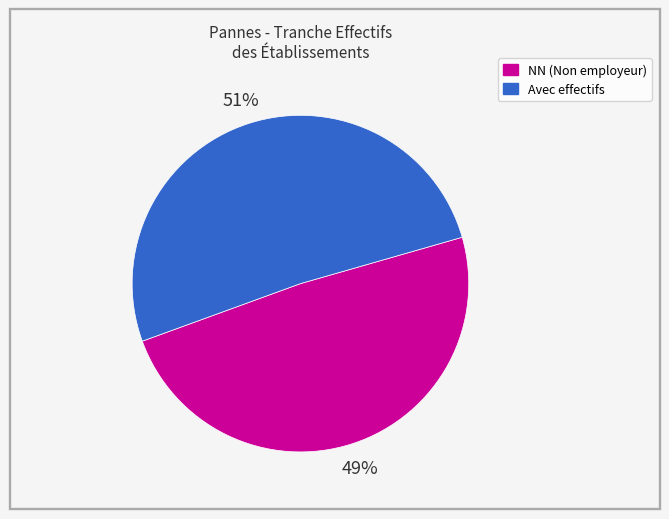

To the nearest percent, what is the average slice percentage?

50%